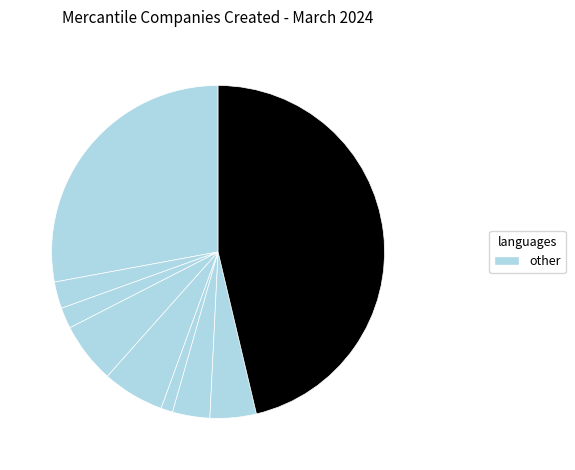

How many slices are in this pie chart?

9